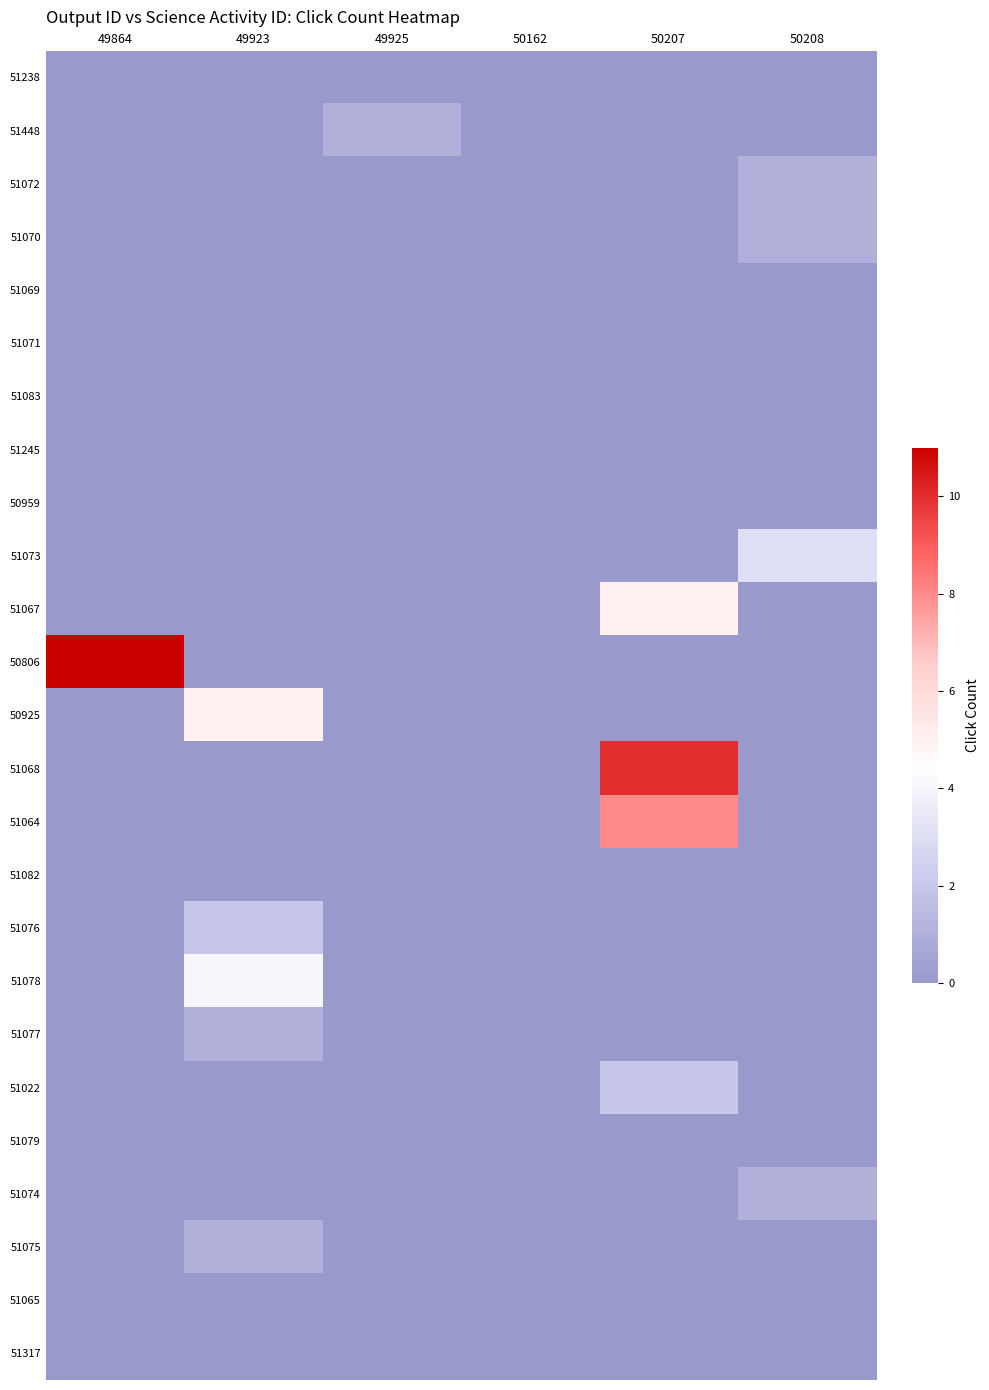

Reading right to left, what are all the values shown in this chart?

51238: 50208=0	50207=0	50162=0	49925=0	49923=0	49864=0
51448: 50208=0	50207=0	50162=0	49925=1	49923=0	49864=0
51072: 50208=1	50207=0	50162=0	49925=0	49923=0	49864=0
51070: 50208=1	50207=0	50162=0	49925=0	49923=0	49864=0
51069: 50208=0	50207=0	50162=0	49925=0	49923=0	49864=0
51071: 50208=0	50207=0	50162=0	49925=0	49923=0	49864=0
51083: 50208=0	50207=0	50162=0	49925=0	49923=0	49864=0
51245: 50208=0	50207=0	50162=0	49925=0	49923=0	49864=0
50959: 50208=0	50207=0	50162=0	49925=0	49923=0	49864=0
51073: 50208=3	50207=0	50162=0	49925=0	49923=0	49864=0
51067: 50208=0	50207=5	50162=0	49925=0	49923=0	49864=0
50806: 50208=0	50207=0	50162=0	49925=0	49923=0	49864=11
50925: 50208=0	50207=0	50162=0	49925=0	49923=5	49864=0
51068: 50208=0	50207=10	50162=0	49925=0	49923=0	49864=0
51064: 50208=0	50207=8	50162=0	49925=0	49923=0	49864=0
51082: 50208=0	50207=0	50162=0	49925=0	49923=0	49864=0
51076: 50208=0	50207=0	50162=0	49925=0	49923=2	49864=0
51078: 50208=0	50207=0	50162=0	49925=0	49923=4	49864=0
51077: 50208=0	50207=0	50162=0	49925=0	49923=1	49864=0
51022: 50208=0	50207=2	50162=0	49925=0	49923=0	49864=0
51079: 50208=0	50207=0	50162=0	49925=0	49923=0	49864=0
51074: 50208=1	50207=0	50162=0	49925=0	49923=0	49864=0
51075: 50208=0	50207=0	50162=0	49925=0	49923=1	49864=0
51065: 50208=0	50207=0	50162=0	49925=0	49923=0	49864=0
51317: 50208=0	50207=0	50162=0	49925=0	49923=0	49864=0